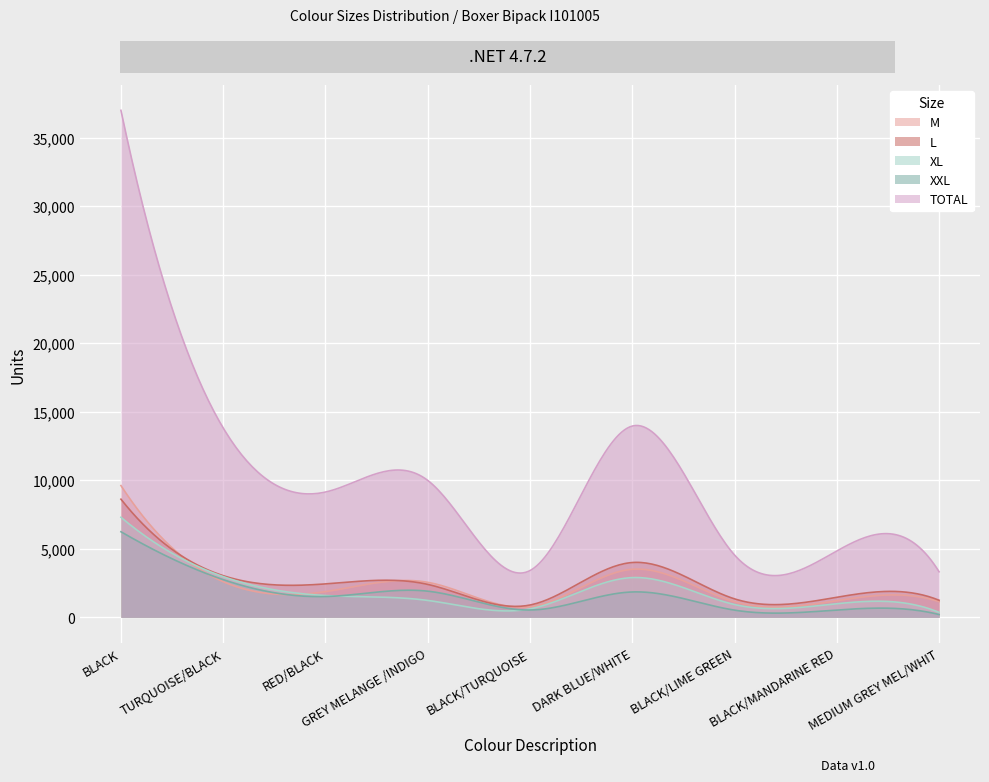

What is the value of the XL point at the 2nd from the left?

2968